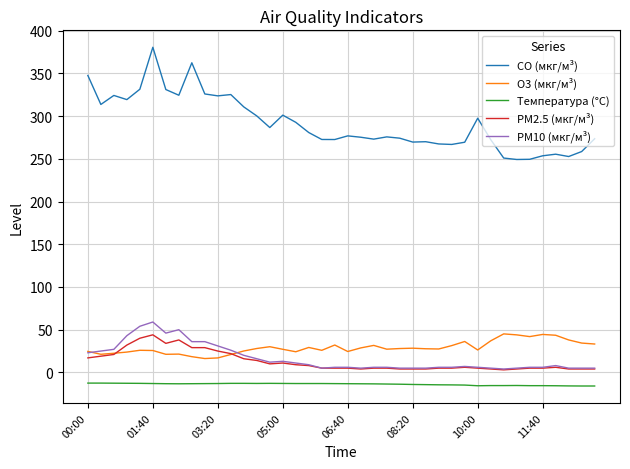

What is the highest value of the CO (мкг/м³) series?

380.5